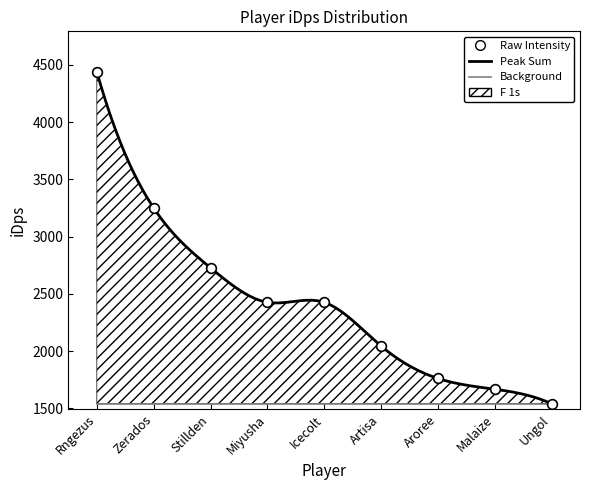

What is the change in value from Stillden to Icecolt?

-301.9